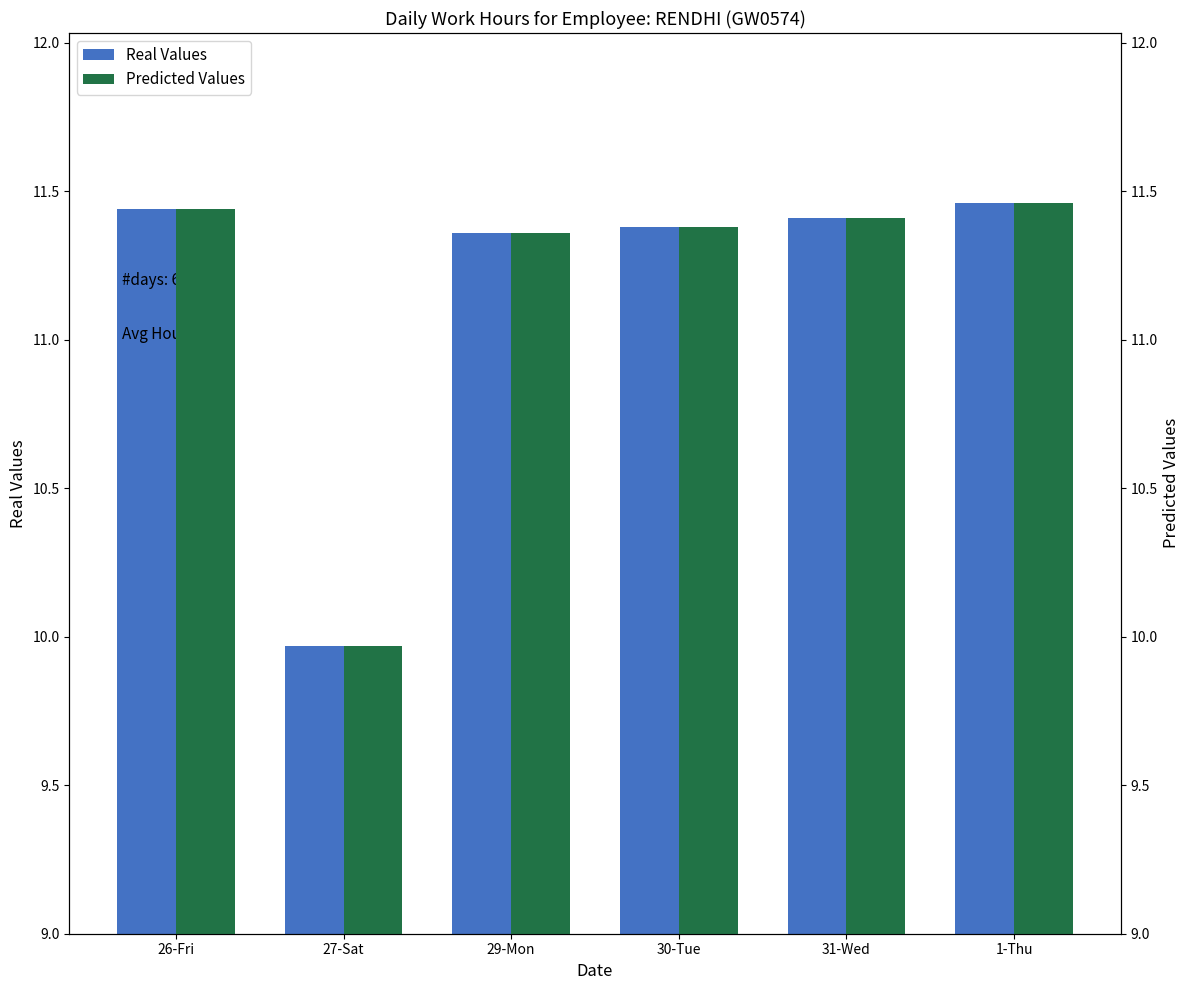

Reading left to right, list all the values displayed in this chart.

Real Values: 26-Fri=11.4	27-Sat=10.0	29-Mon=11.4	30-Tue=11.4	31-Wed=11.4	1-Thu=11.5
Predicted Values: 26-Fri=11.4	27-Sat=10.0	29-Mon=11.4	30-Tue=11.4	31-Wed=11.4	1-Thu=11.5